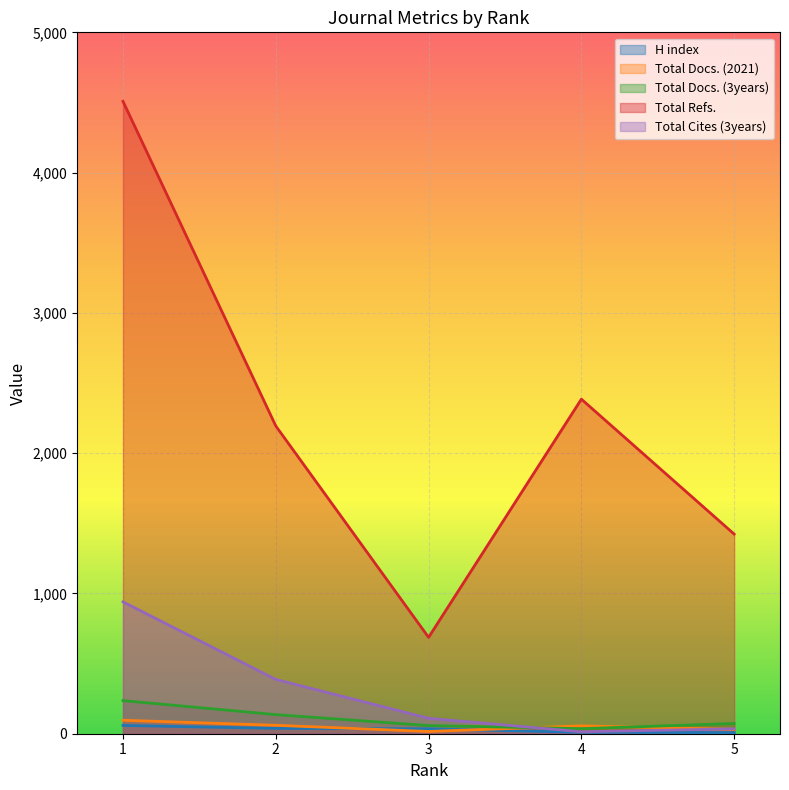

True or false: Total Docs. (3years) has a value of 17 at 5.

False